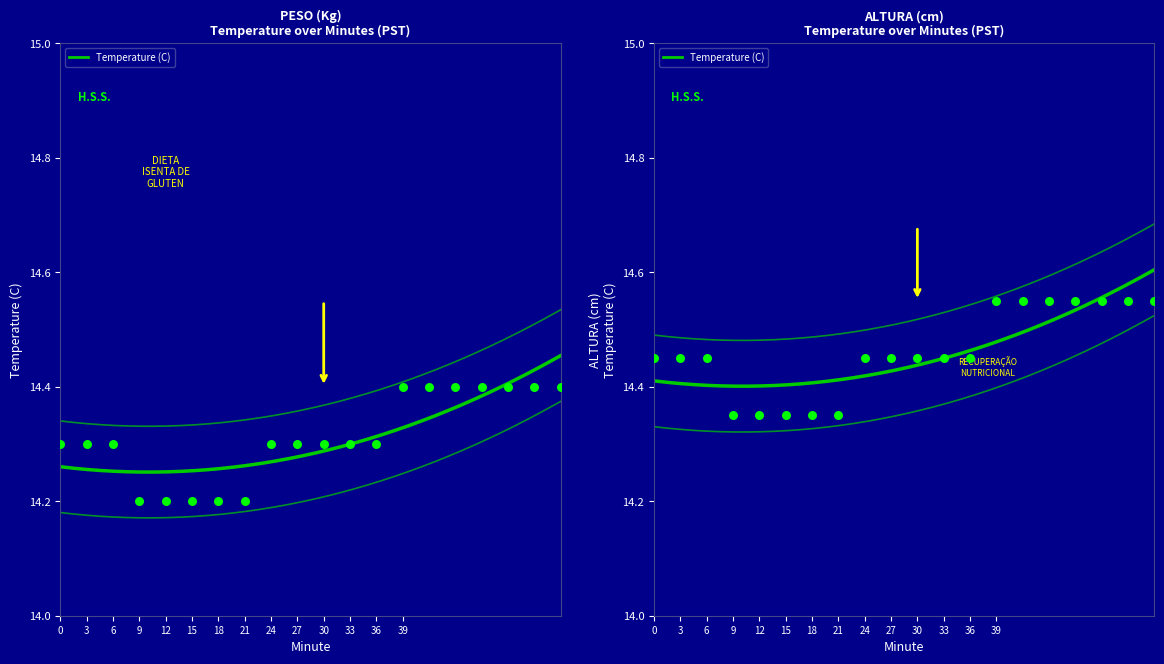

Approximately how many times larger is the value at 57 compared to 6?

1.0